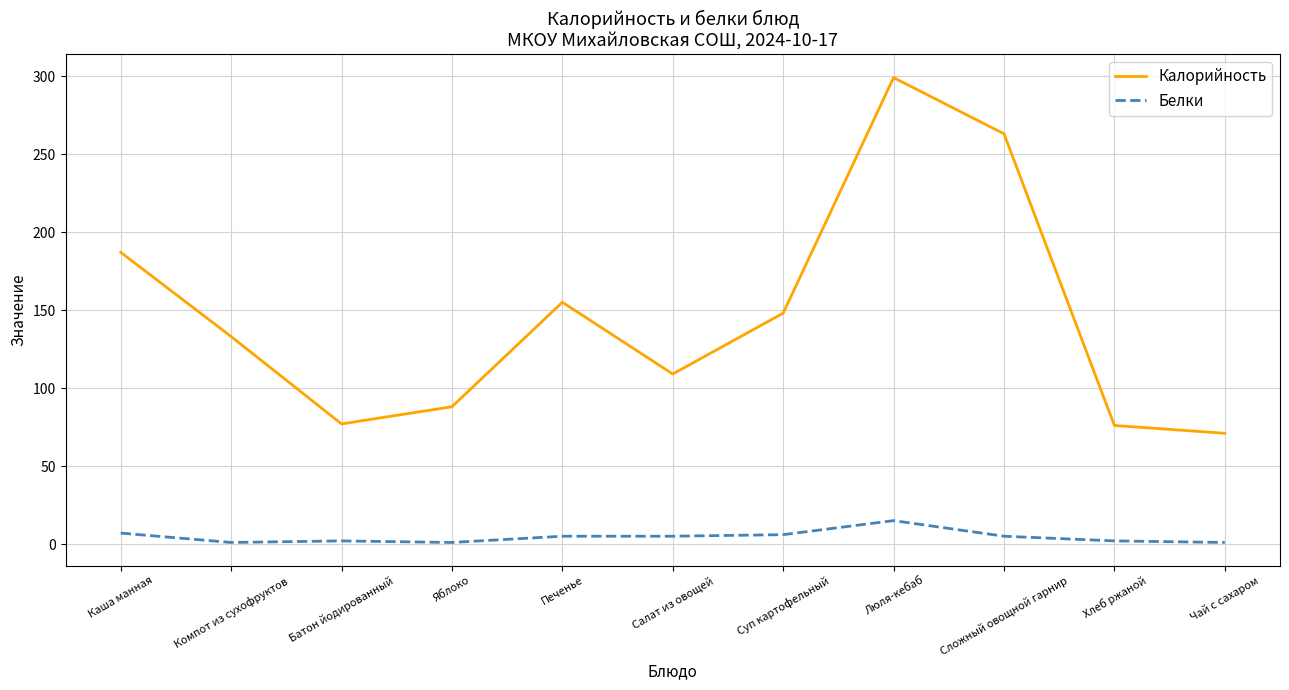

Does the chart have visible grid lines?

Yes